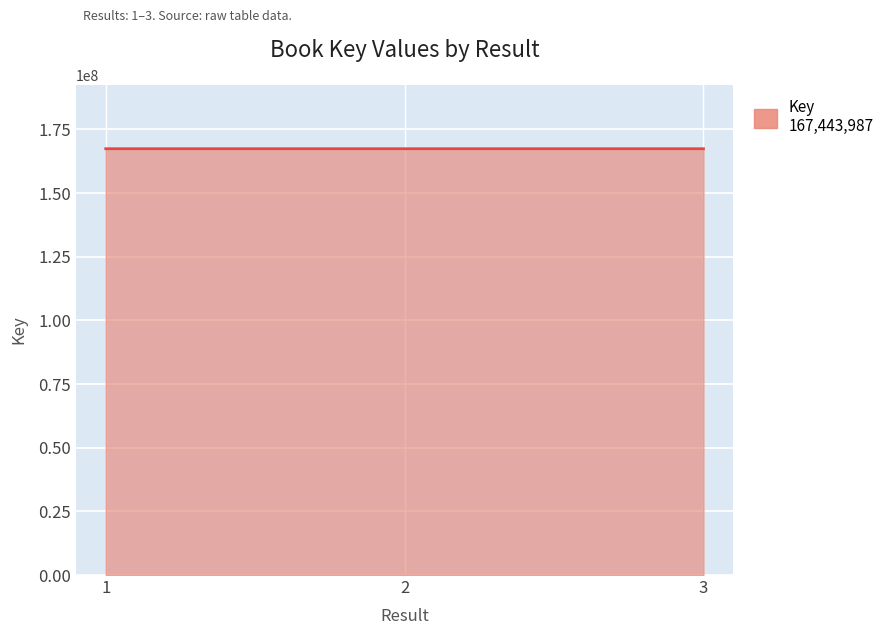

What is the difference between the maximum and second lowest values?

875